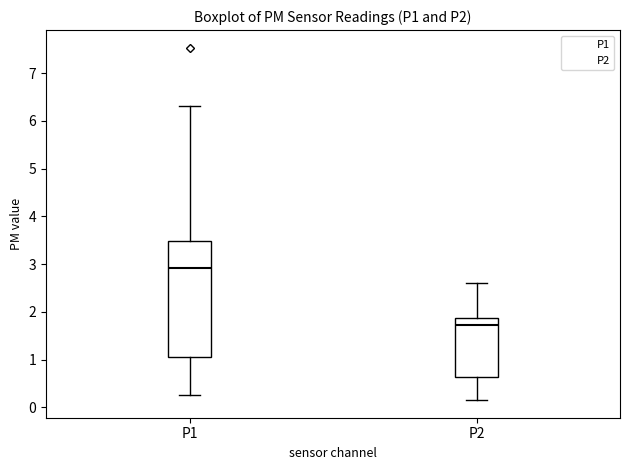

Which box is the tallest, from its lower edge to its upper edge?

P1